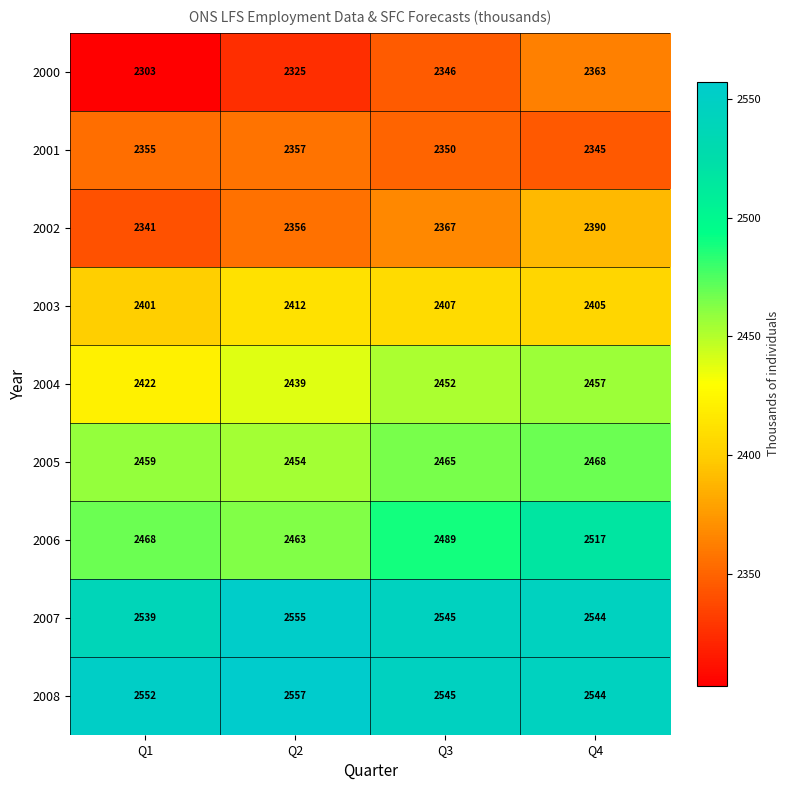

At which category is the sum across all series the highest?

Q4